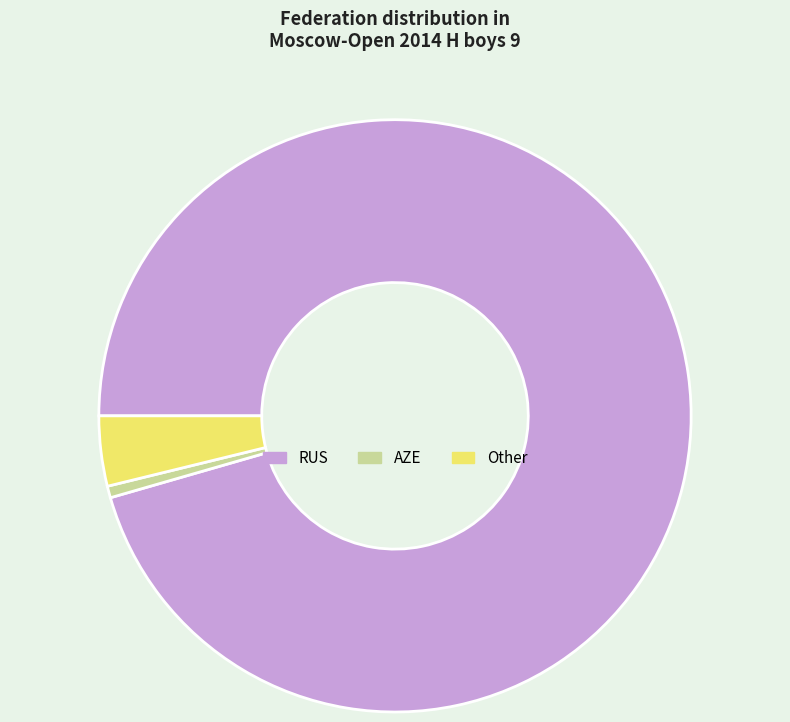

Which slice is the smallest?

AZE